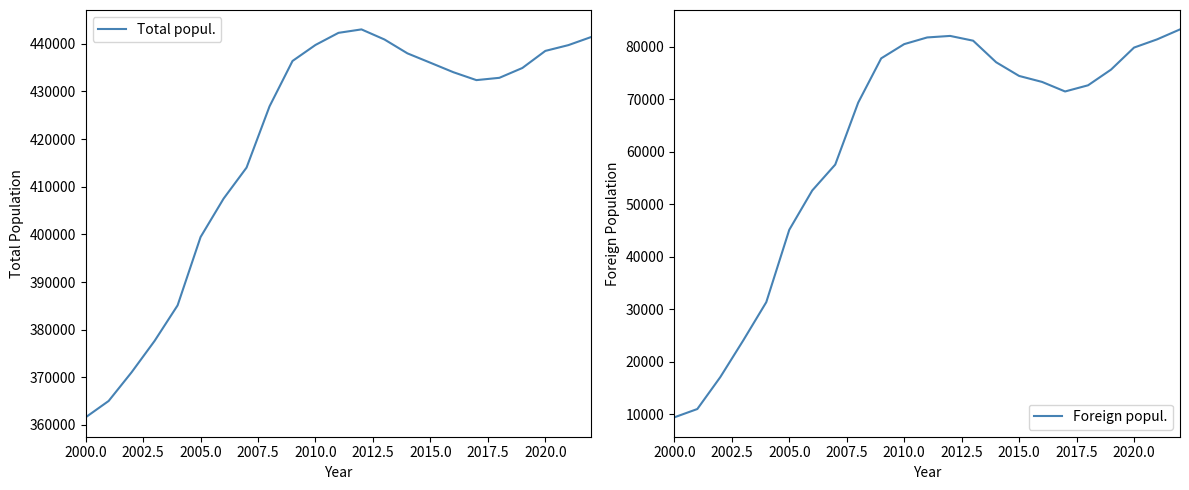

Where is Foreign popul. nearest to the value 46373?

2005.0